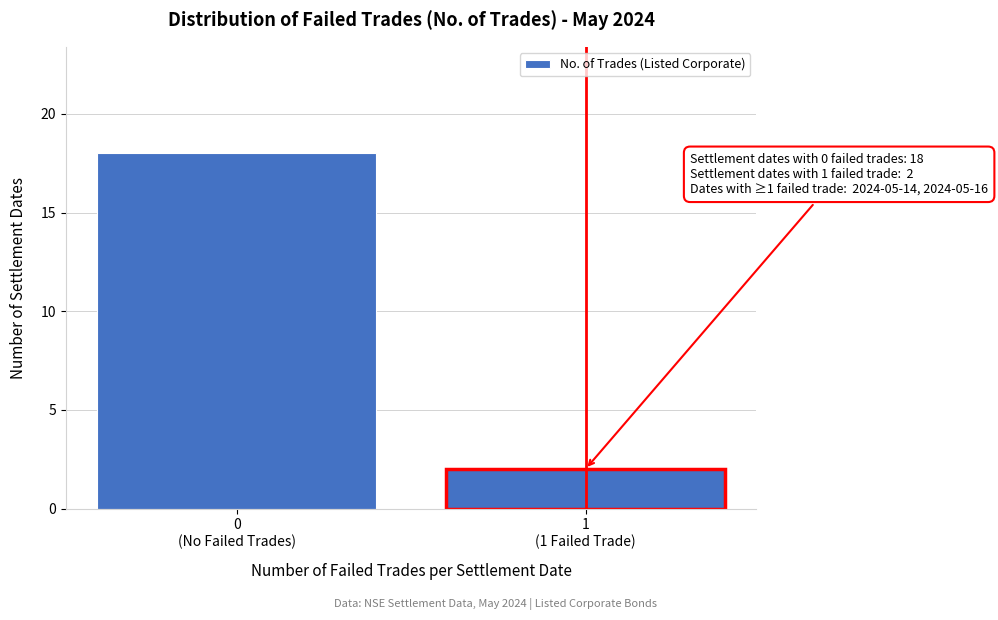

Reading left to right, what are all the values shown in this chart?

18	2